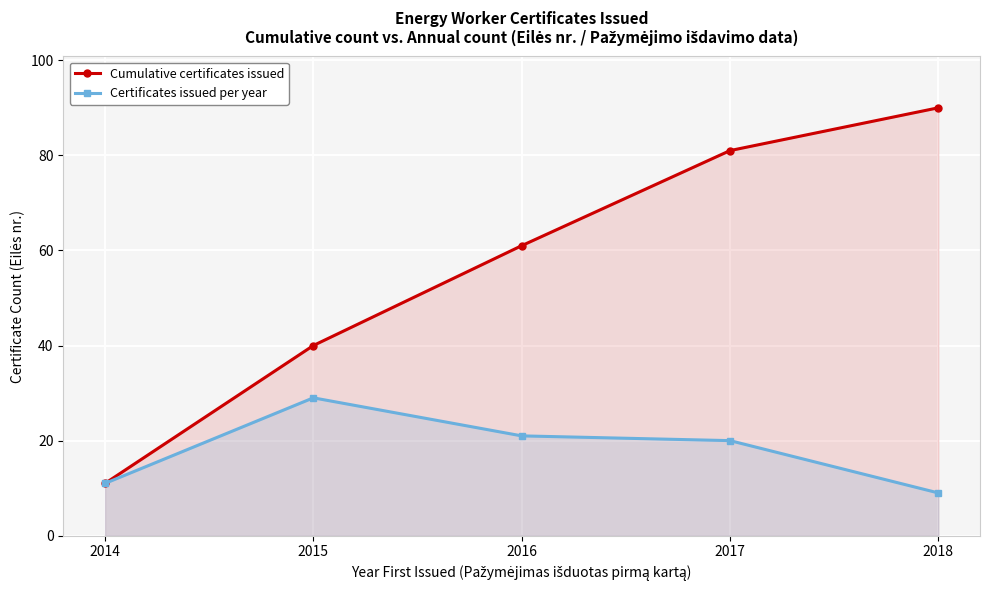

Reading right to left, what are all the values shown in this chart?

Cumulative certificates issued: 2018=90	2017=81	2016=61	2015=40	2014=11
Certificates issued per year: 2018=9	2017=20	2016=21	2015=29	2014=11